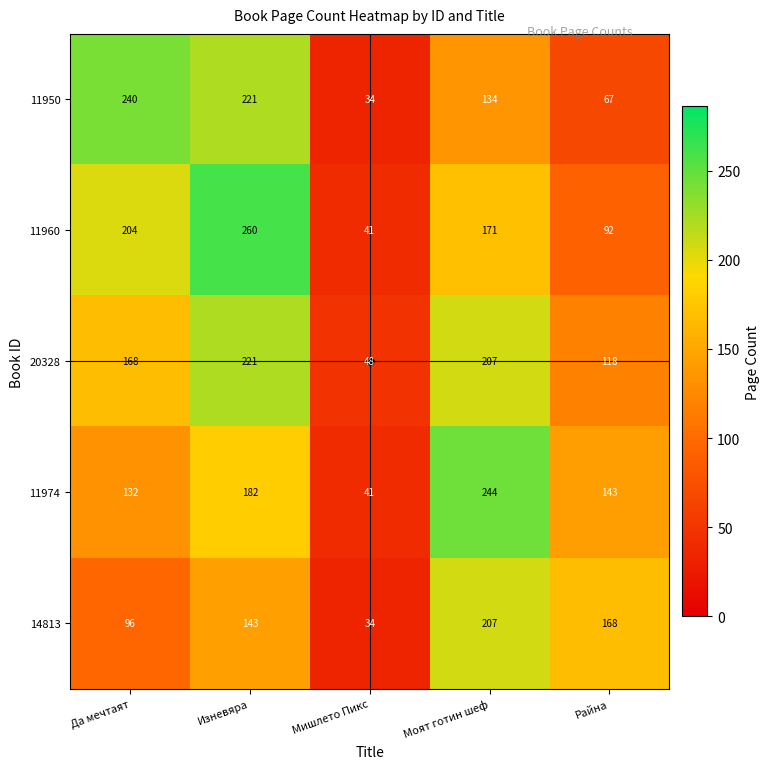

What is the spread (max minus min) of values at Райна?

101